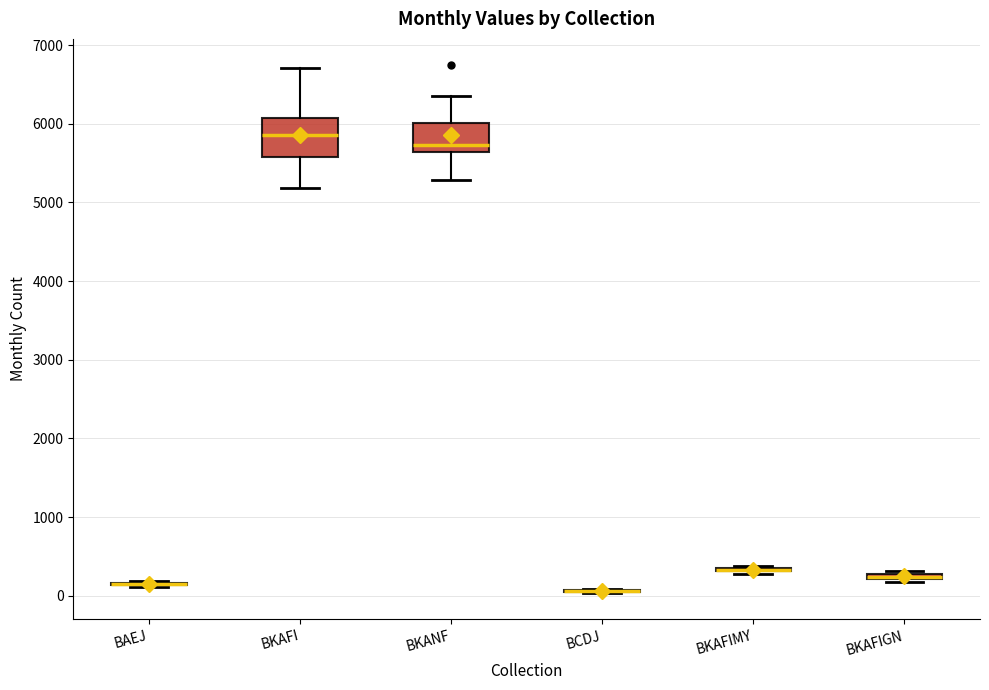

Comparing the boxes themselves (not the whiskers), which one is the tallest?

BKAFI